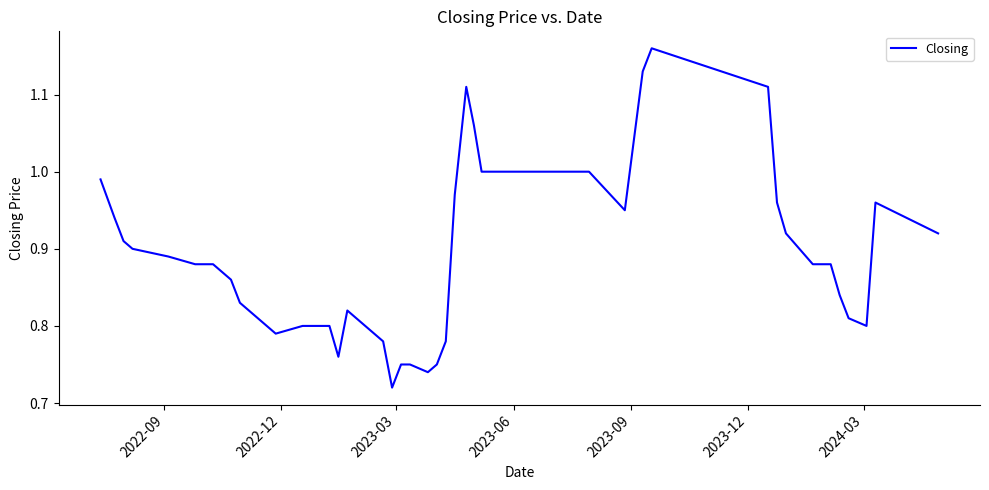

Does the chart display data point markers on the line(s)?

No